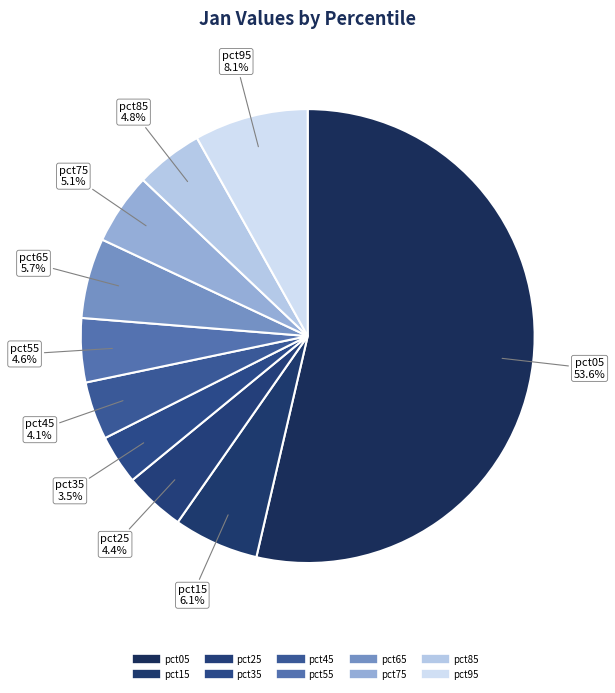

How many segments does this pie chart have?

10